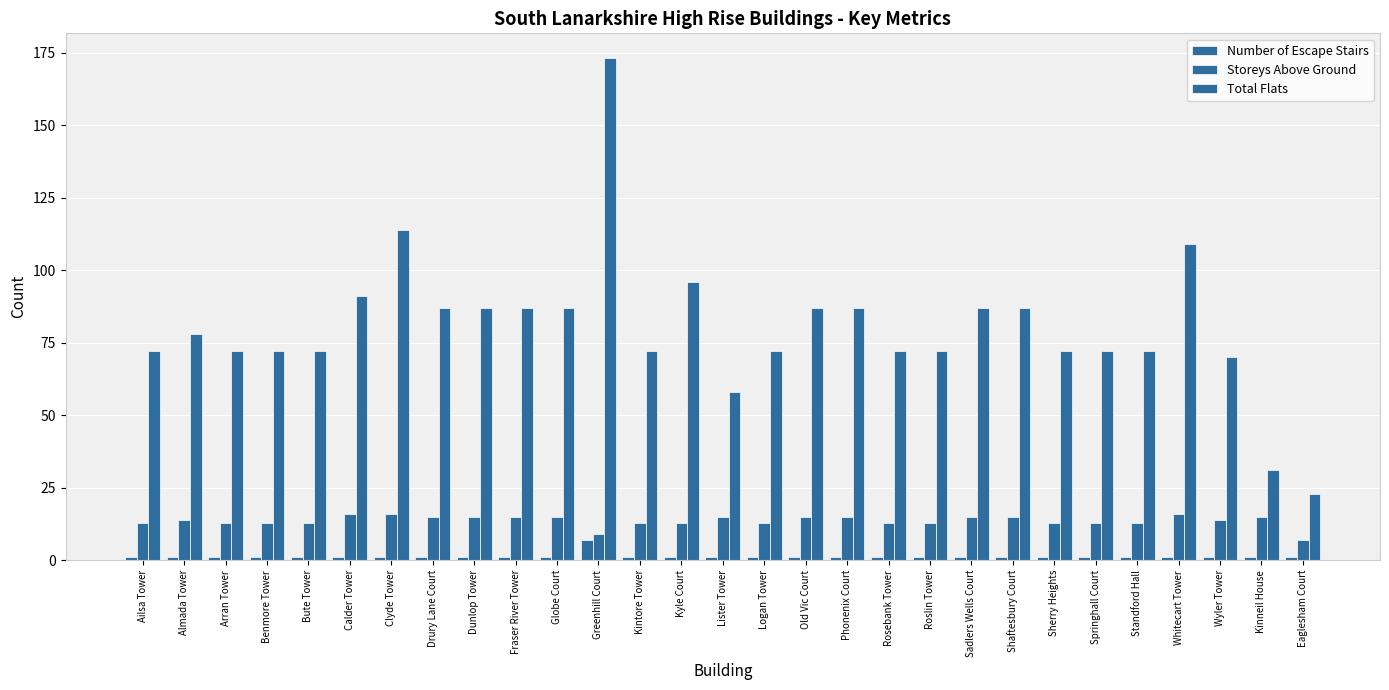

What is the total value across all series at Bute Tower?

86